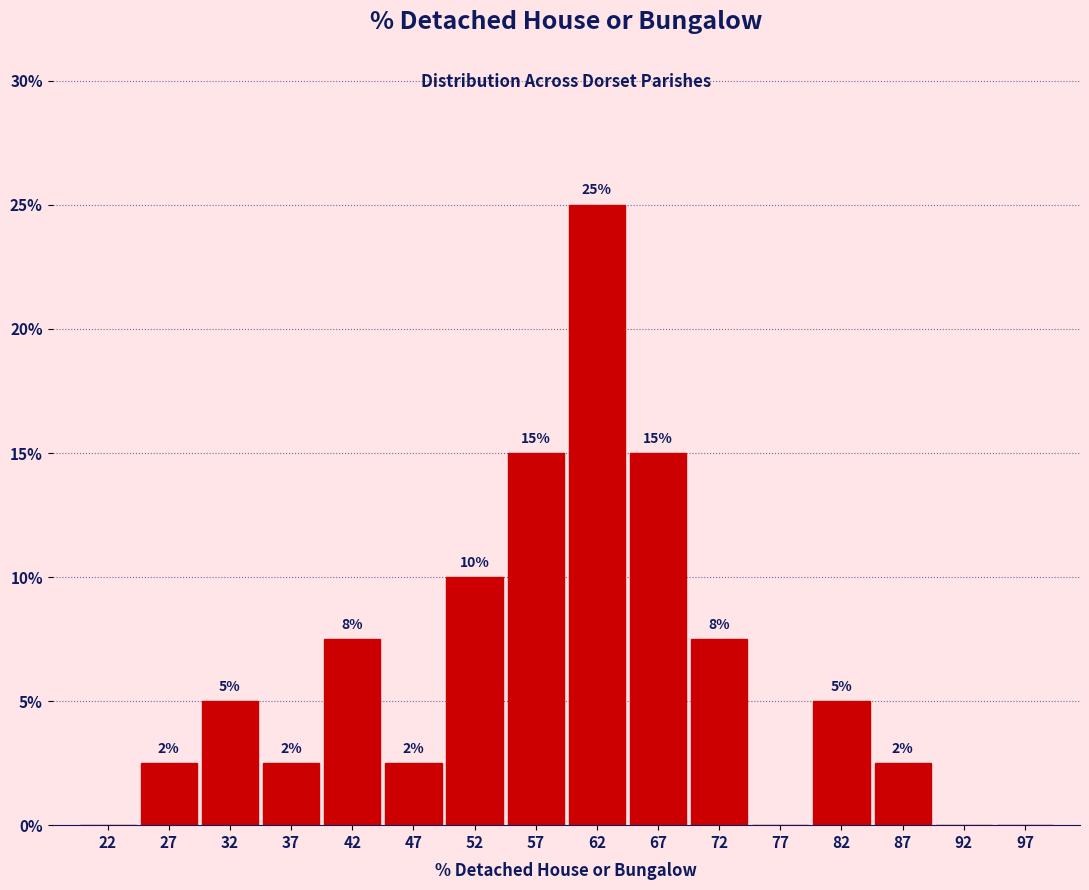

Which range on the x-axis has the tallest bar?

60 to 65